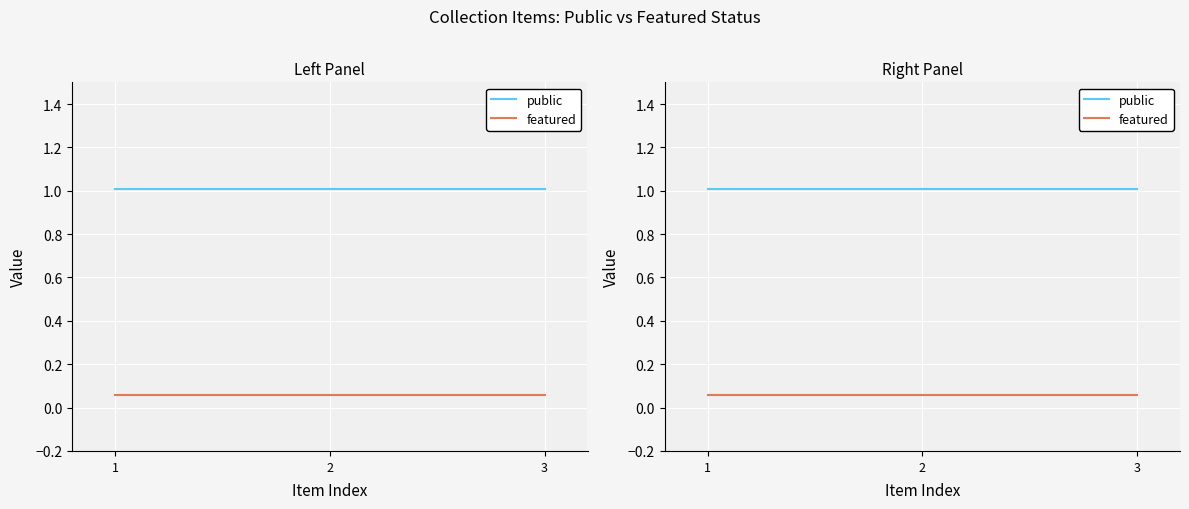

Reading left to right, list all the values displayed in this chart.

public: 1=1.0	2=1.0	3=1.0
featured: 1=0.1	2=0.1	3=0.1